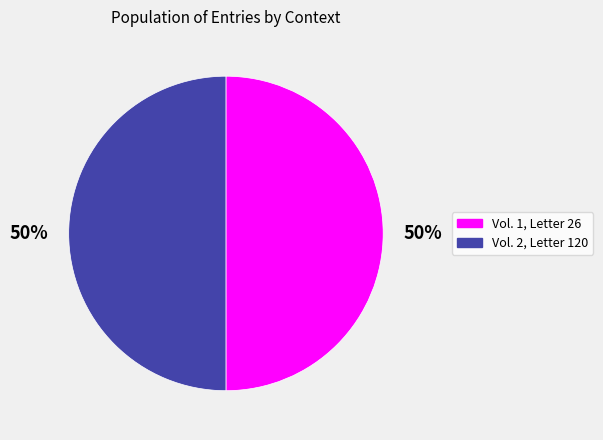

Count the number of slices in the pie.

2